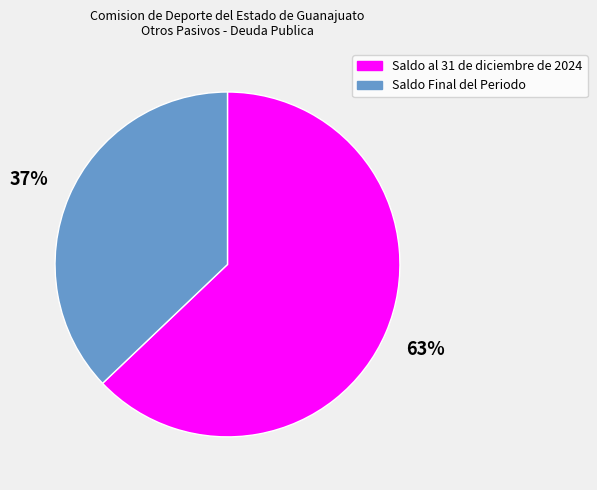

Between Saldo Final del Periodo and Saldo al 31 de diciembre de 2024, which is larger?

Saldo al 31 de diciembre de 2024